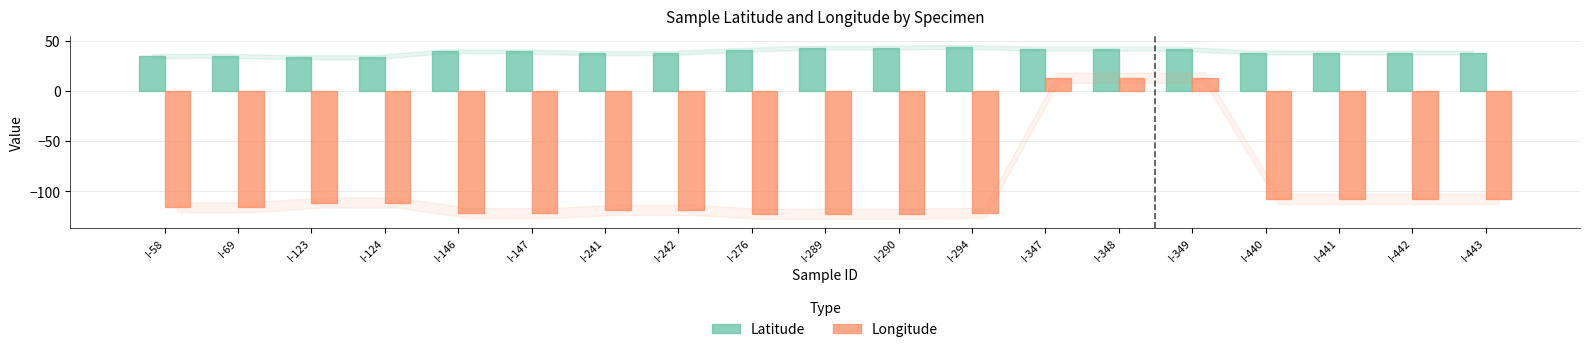

How many series are shown in this chart?

2